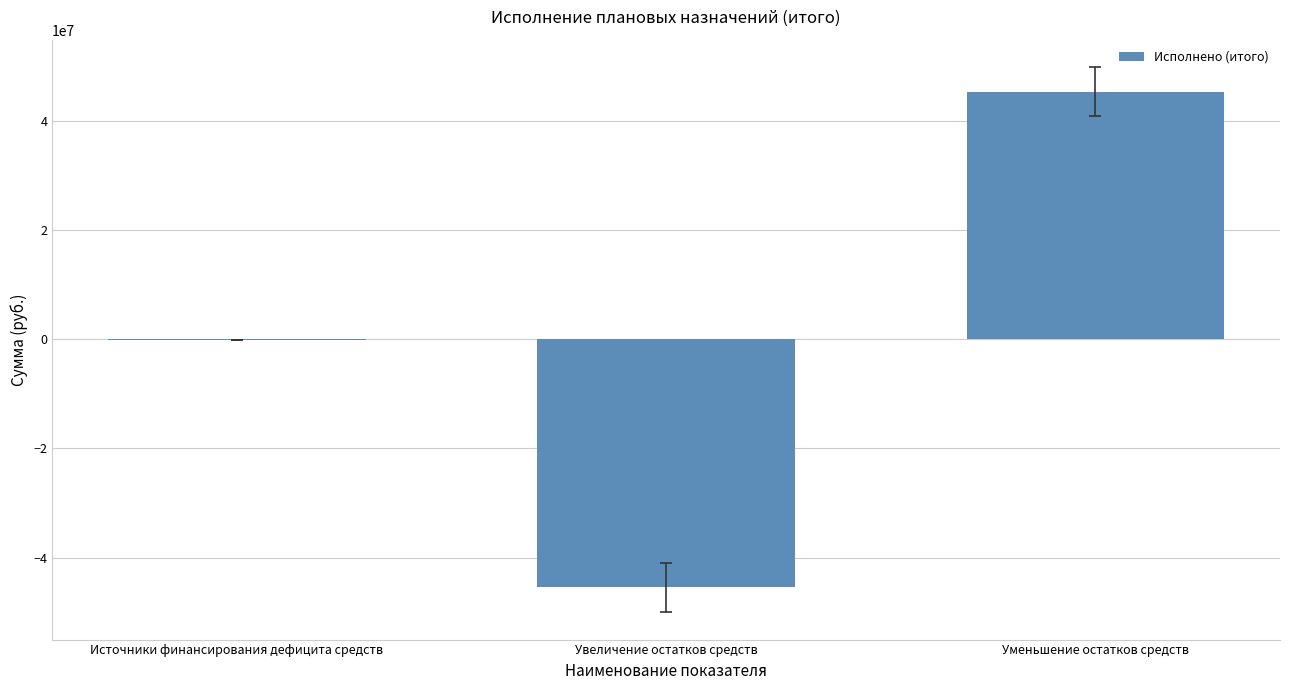

The value at Уменьшение остатков средств is 45360833.8. True or false?

True